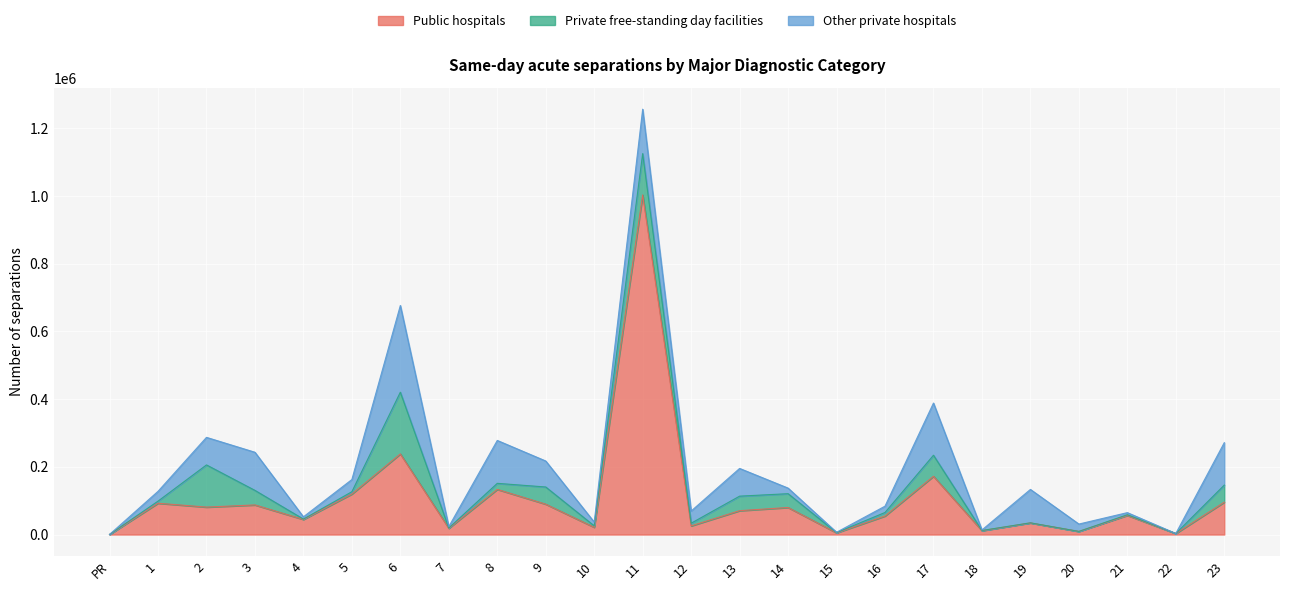

What is the difference between the maximum and minimum values in the Other private hospitals series?

256182